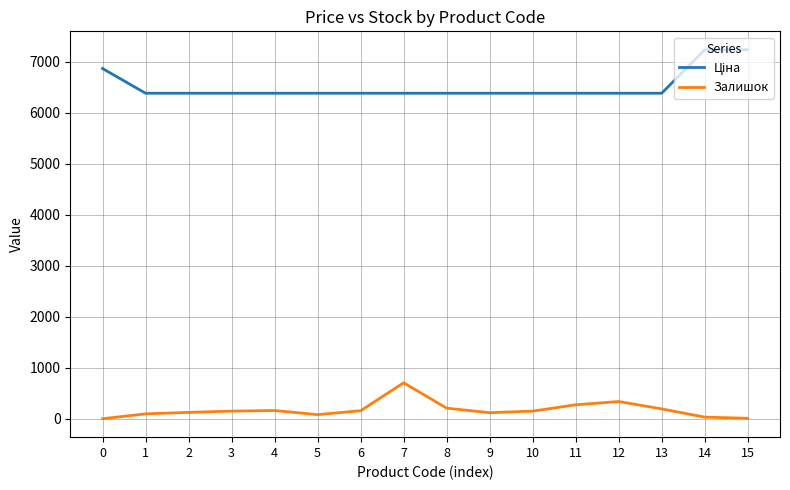

How many categories are shown in the chart?

16